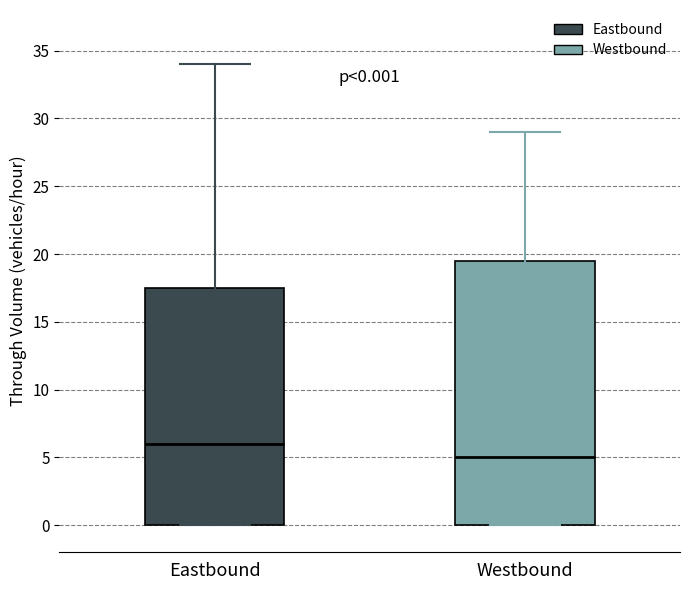

Which box is the tallest, from its lower edge to its upper edge?

Westbound